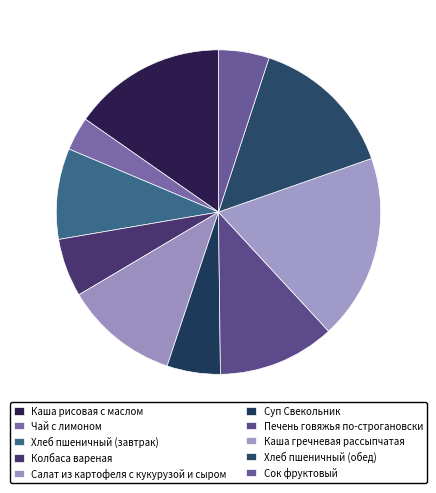

What is the ratio of the value at Каша рисовая с маслом to the value at Каша гречневая рассыпчатая?

0.8